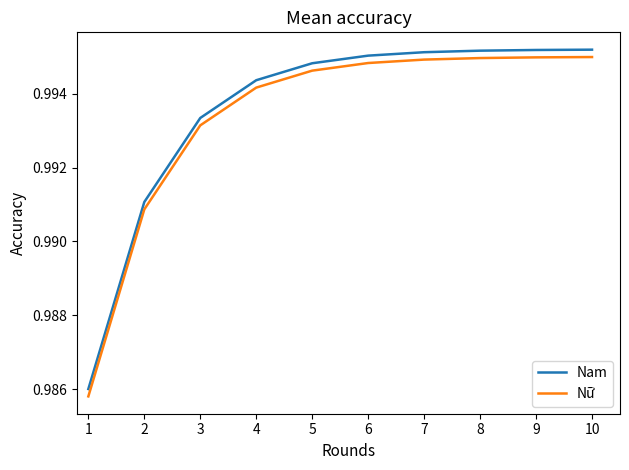

Is it true that Nữ equals 1.6 at 9?

False